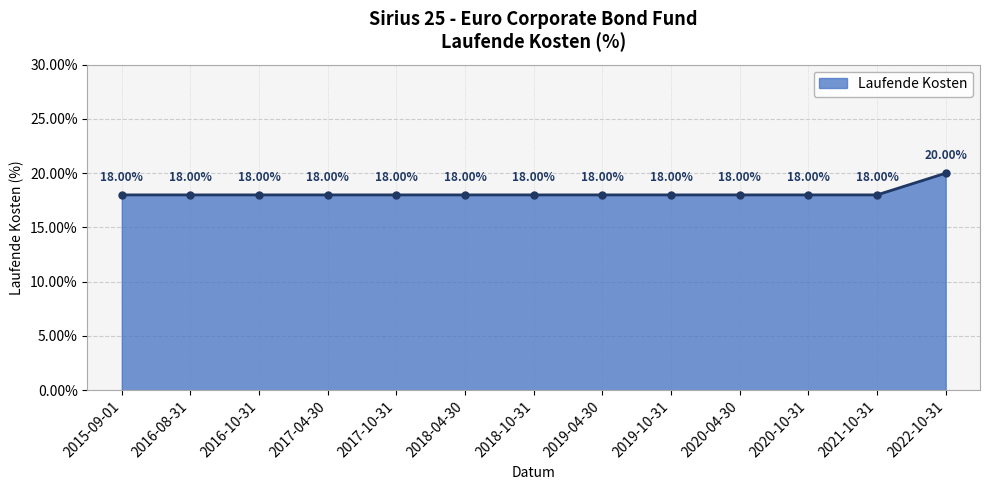

Which category has the highest value across all series?

2022-10-31